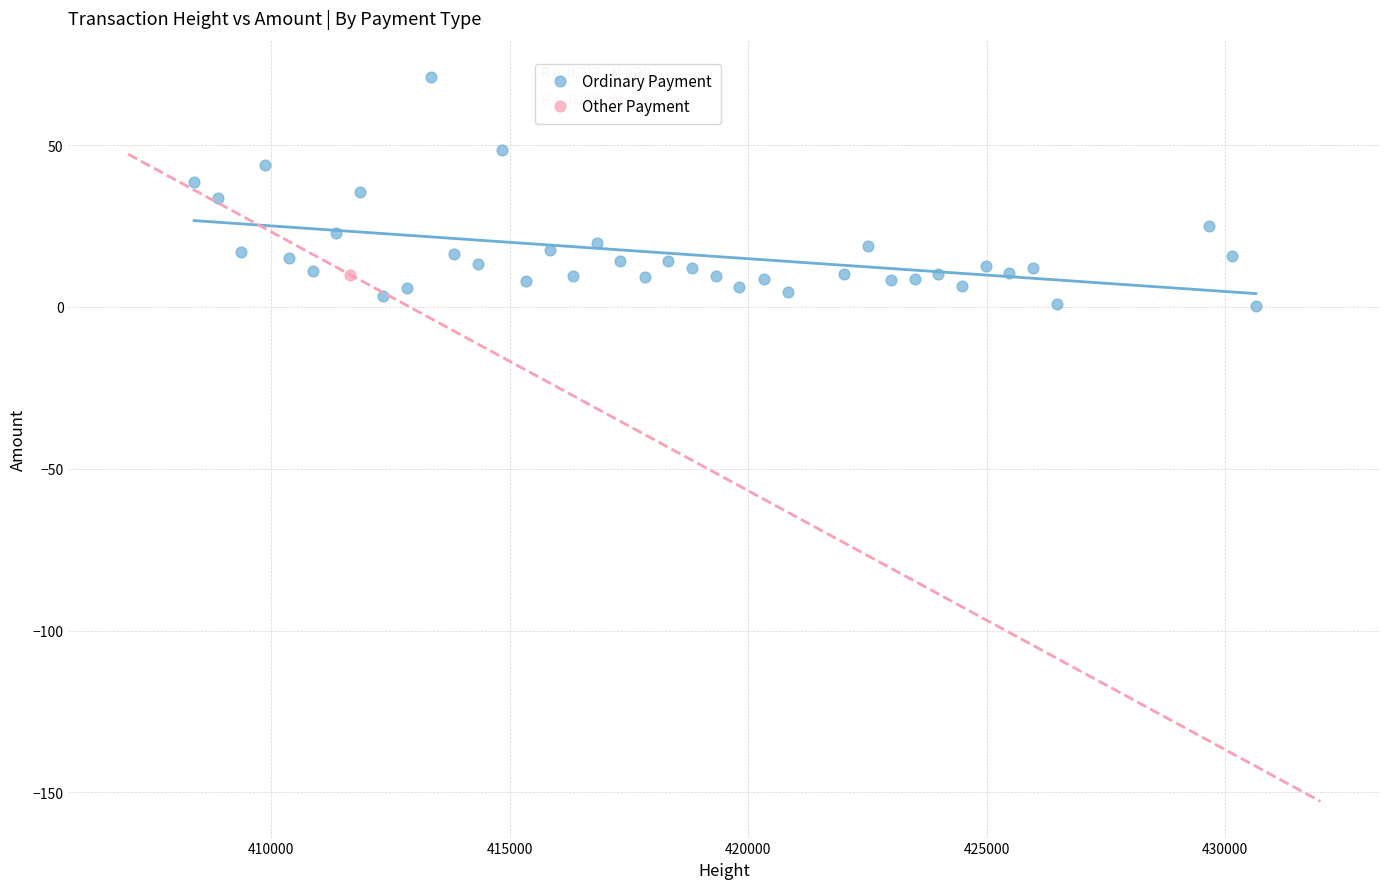

What are all the series names shown in the legend?

Ordinary Payment, Other Payment